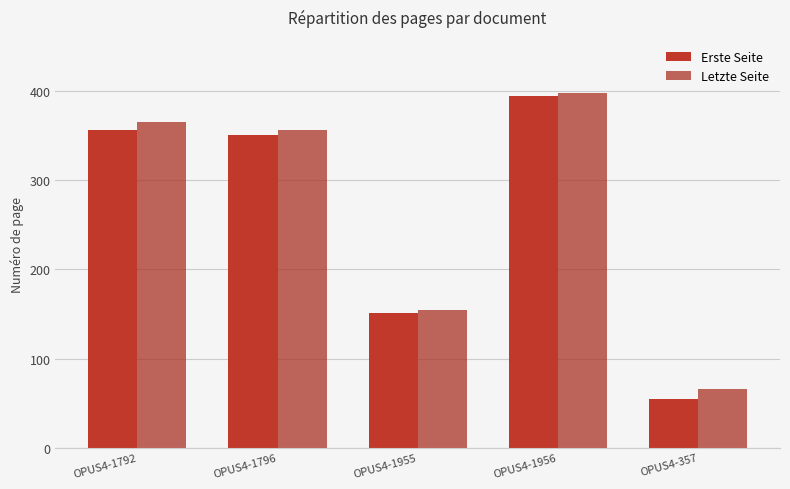

What is the total value across all series at OPUS4-1796?

707